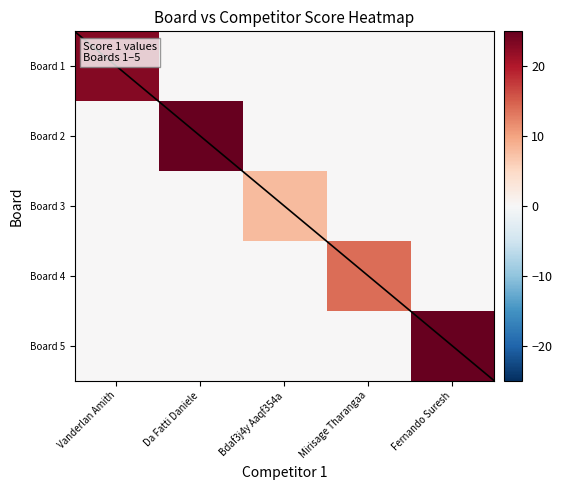

How many distinct data groups are displayed?

5